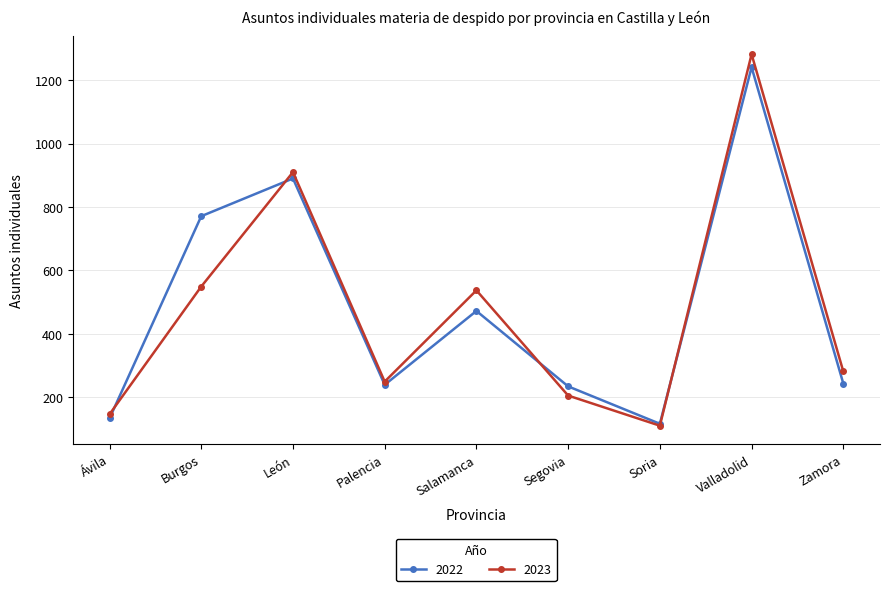

True or false: 2023 and 2022 cross at least once.

True